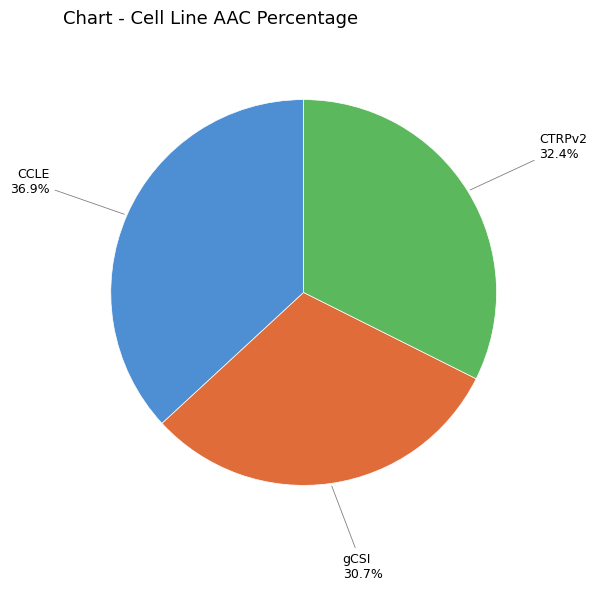

Is it true that CTRPv2 is 32% of the pie?

True